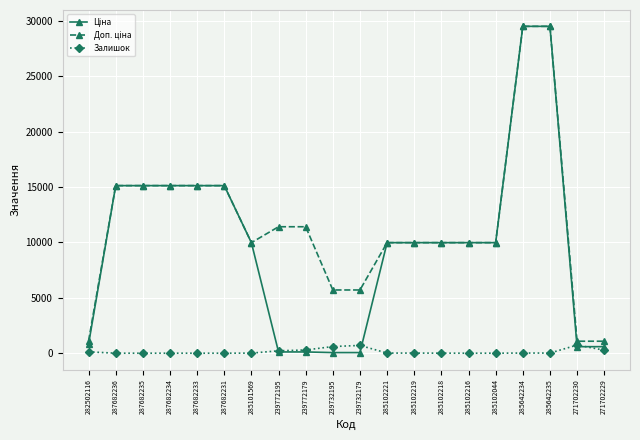

Is it true that Залишок equals 125.0 at 282502116?

True